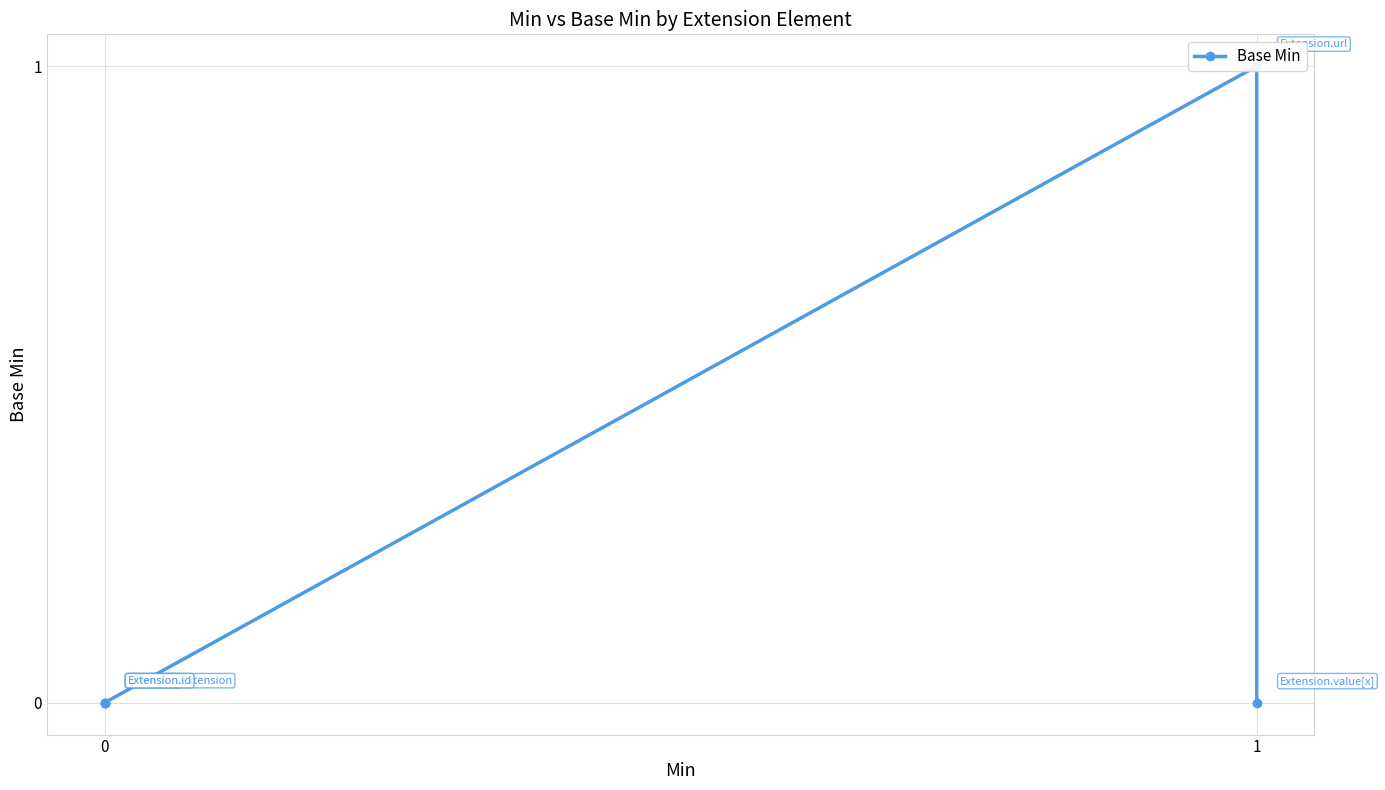

Count the number of values greater than 0.

1